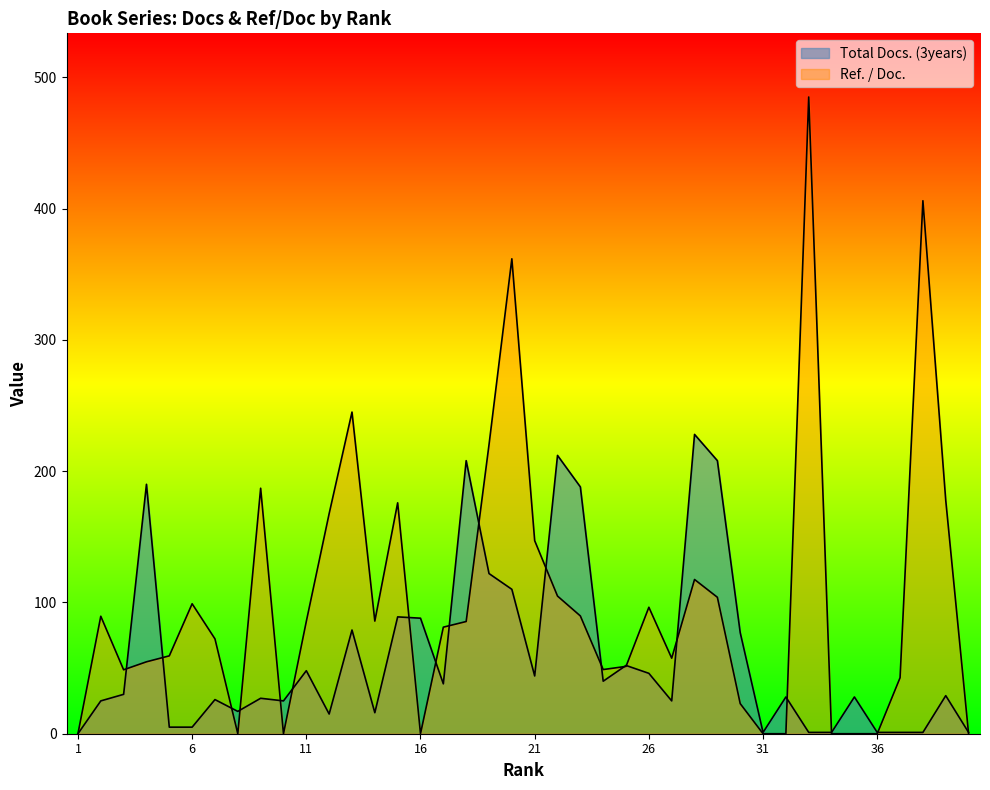

Which series has the widest spread of values?

Ref. / Doc.